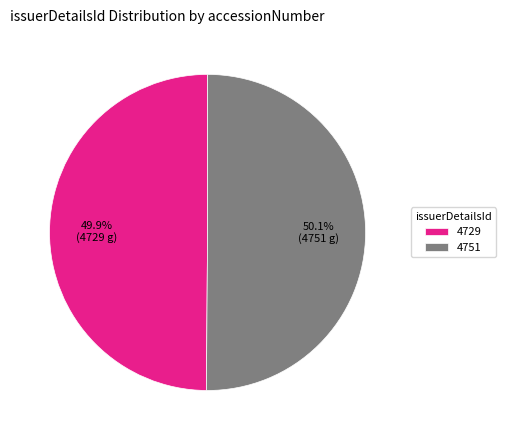

To the nearest percent, what percentage of the pie is 4729?

50%